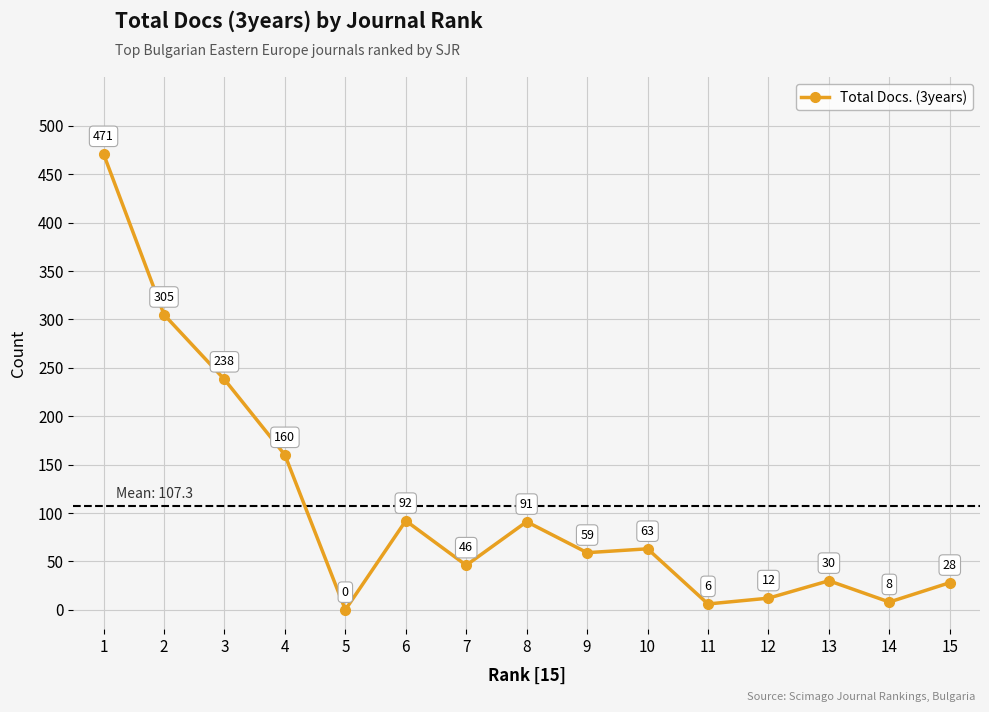

What is the value of the 6th point from the left?

92